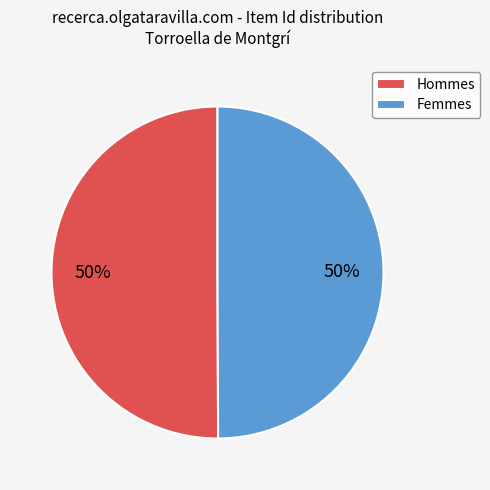

Do Femmes and Hommes together represent more than half of the pie?

Yes